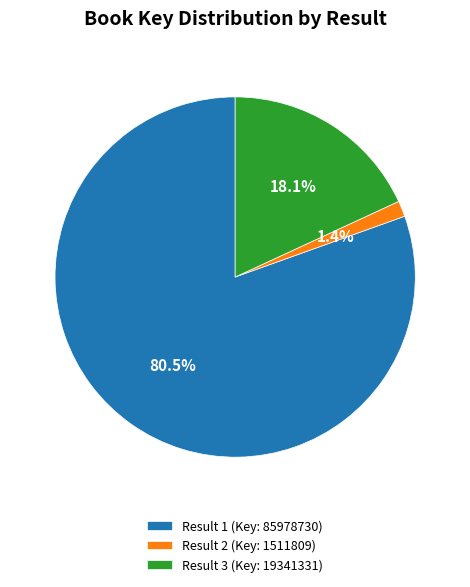

Is there any slice that represents more than half of the pie?

Yes